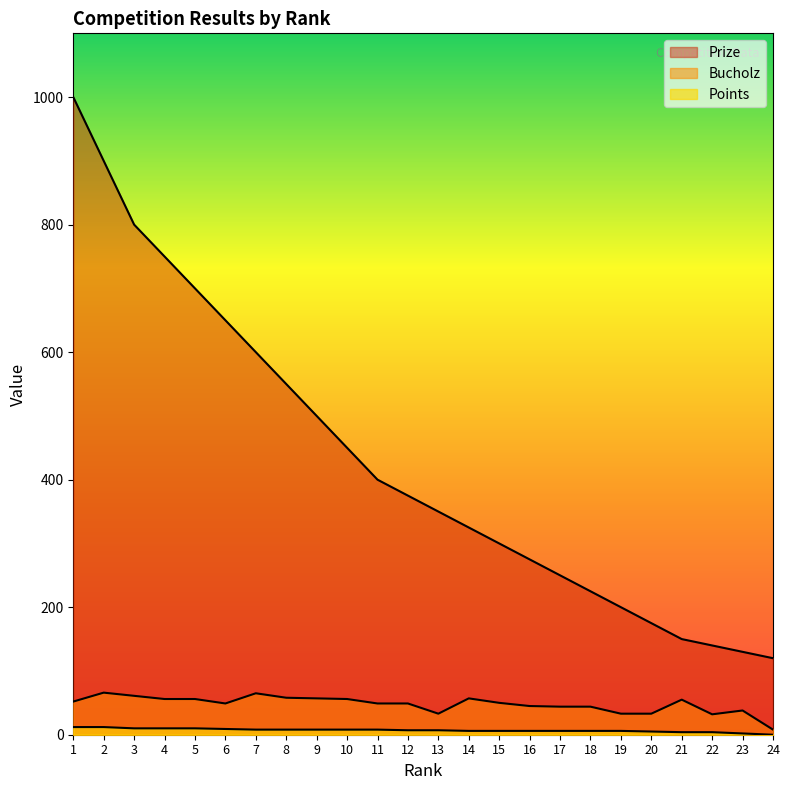

Count the number of categories in the chart.

24